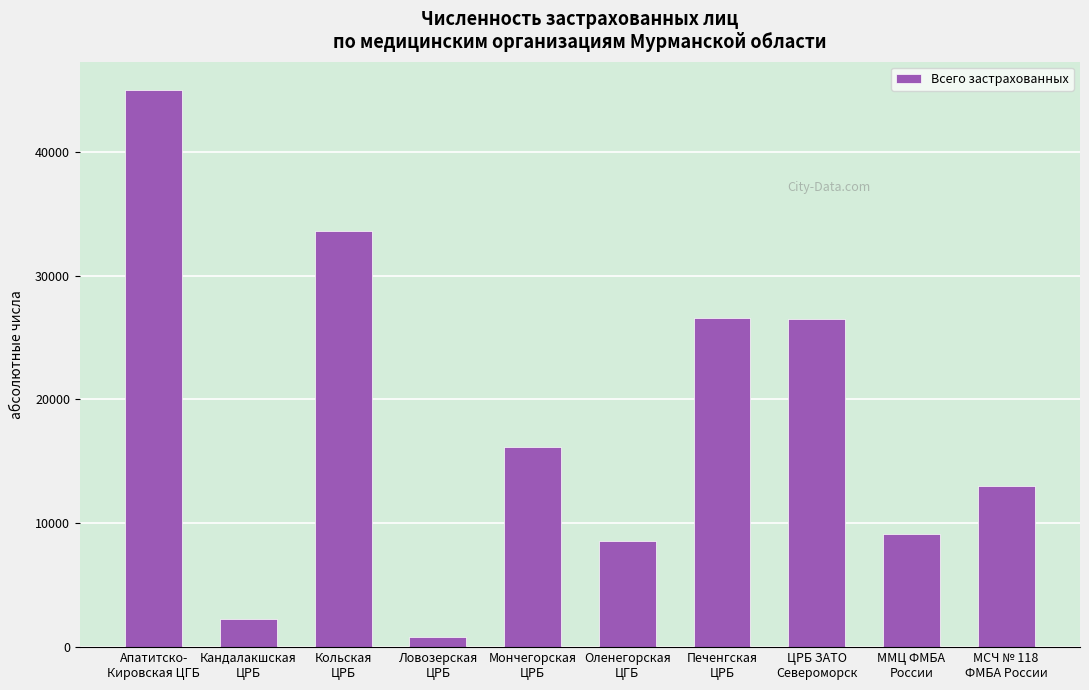

Between МСЧ № 118
ФМБА России and Печенгская
ЦРБ, which is larger?

Печенгская
ЦРБ